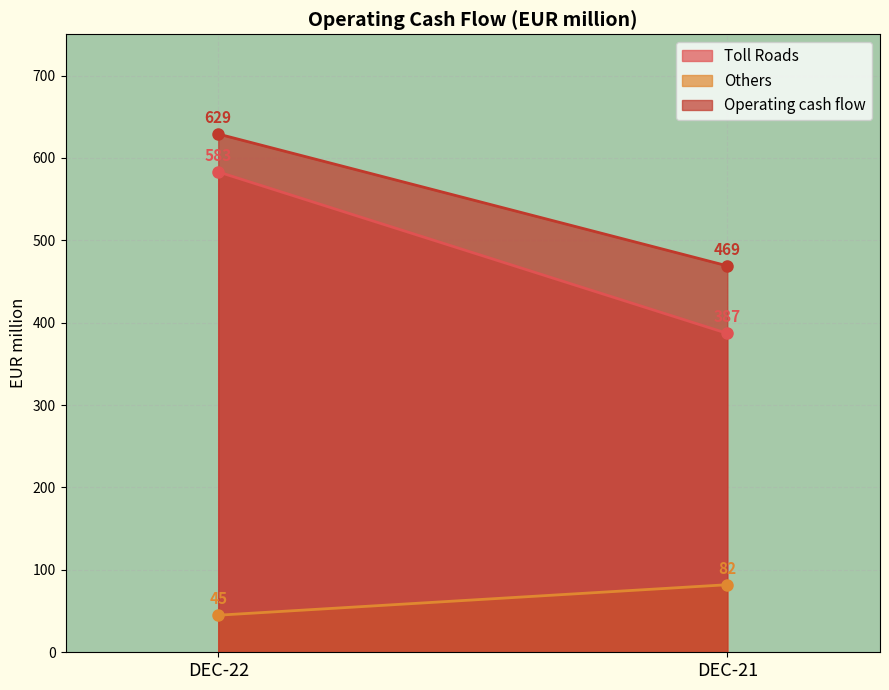

Which series has the widest spread of values?

Toll Roads